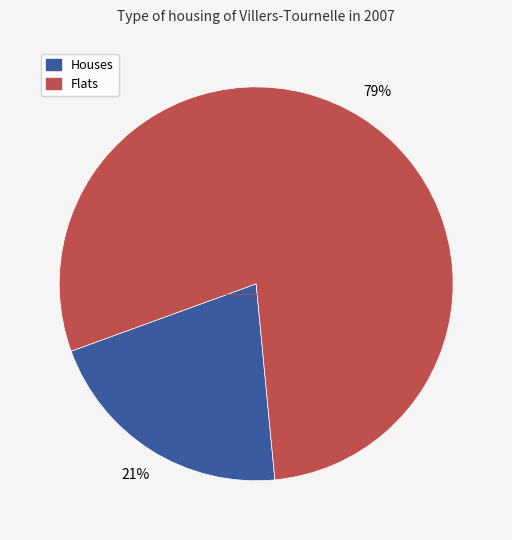

To the nearest percent, what is the average slice percentage?

50%